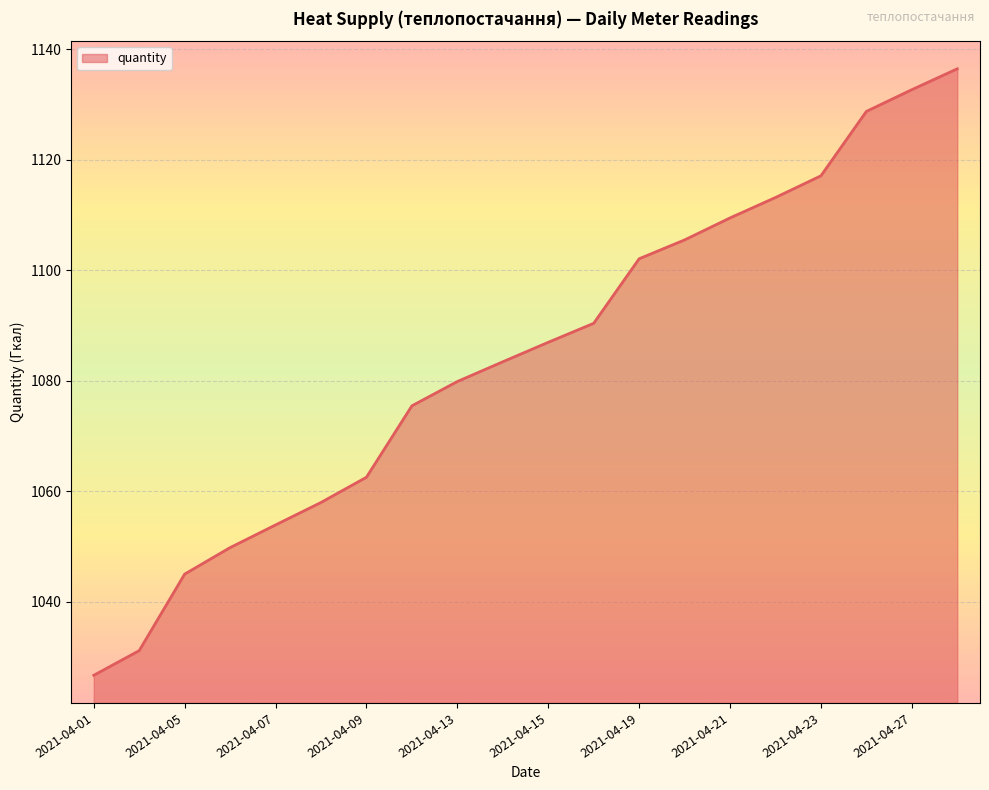

What is the smallest value displayed?

1026.7